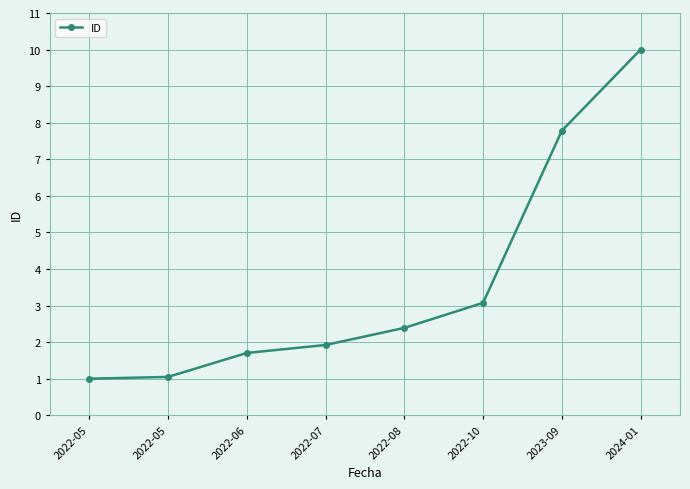

What is the difference between the maximum and minimum values?

9.0